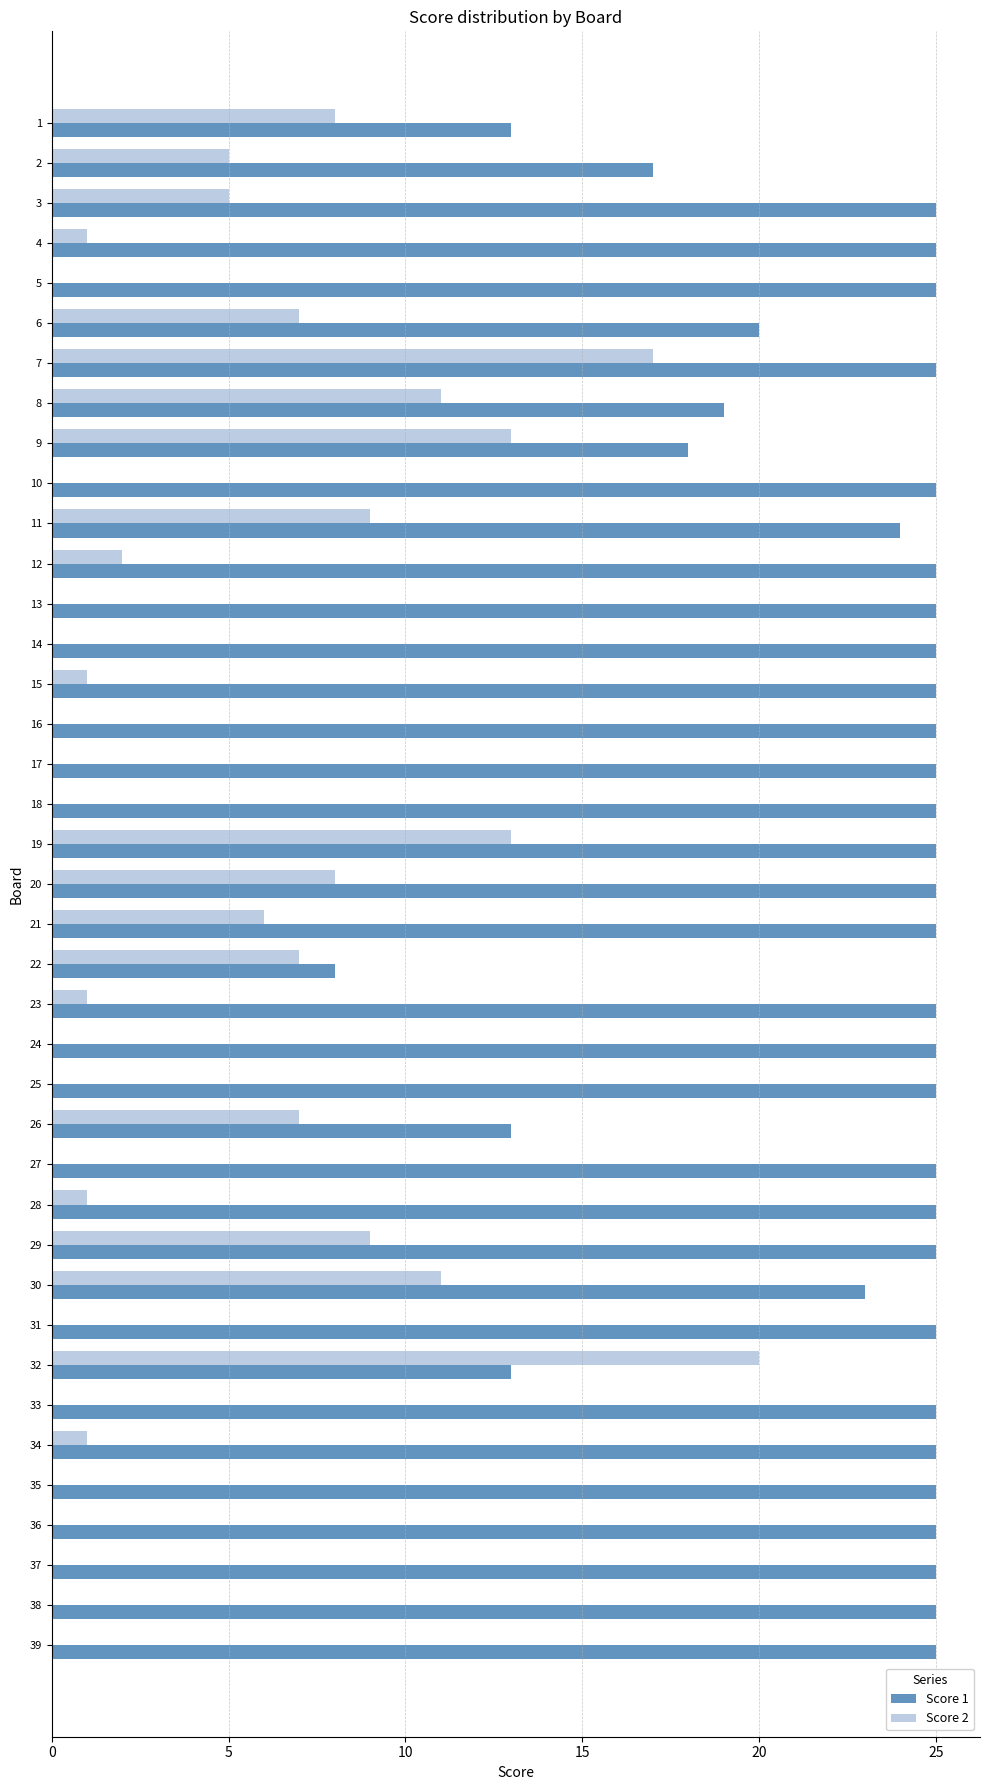

Is it true that Score 2 equals 1 at 34?

True